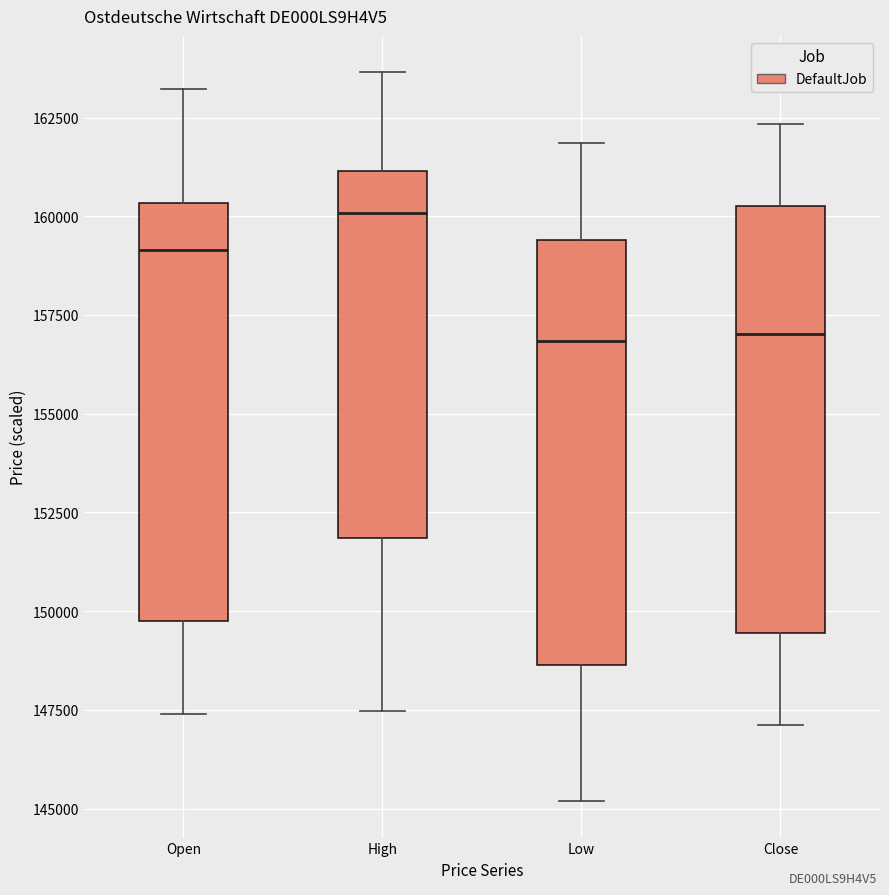

Reading left to right, read every box against the y-axis: the position of its median line, the range the box covers, and the ends of its whiskers. The values are not printed on the chart, so give them approximately, as read against the axis.

Open: median 159000, box 149500 to 160500, whiskers 147500 to 163000
High: median 160000, box 152000 to 161000, whiskers 147500 to 163500
Low: median 157000, box 148500 to 159500, whiskers 145000 to 162000
Close: median 157000, box 149500 to 160500, whiskers 147000 to 162500